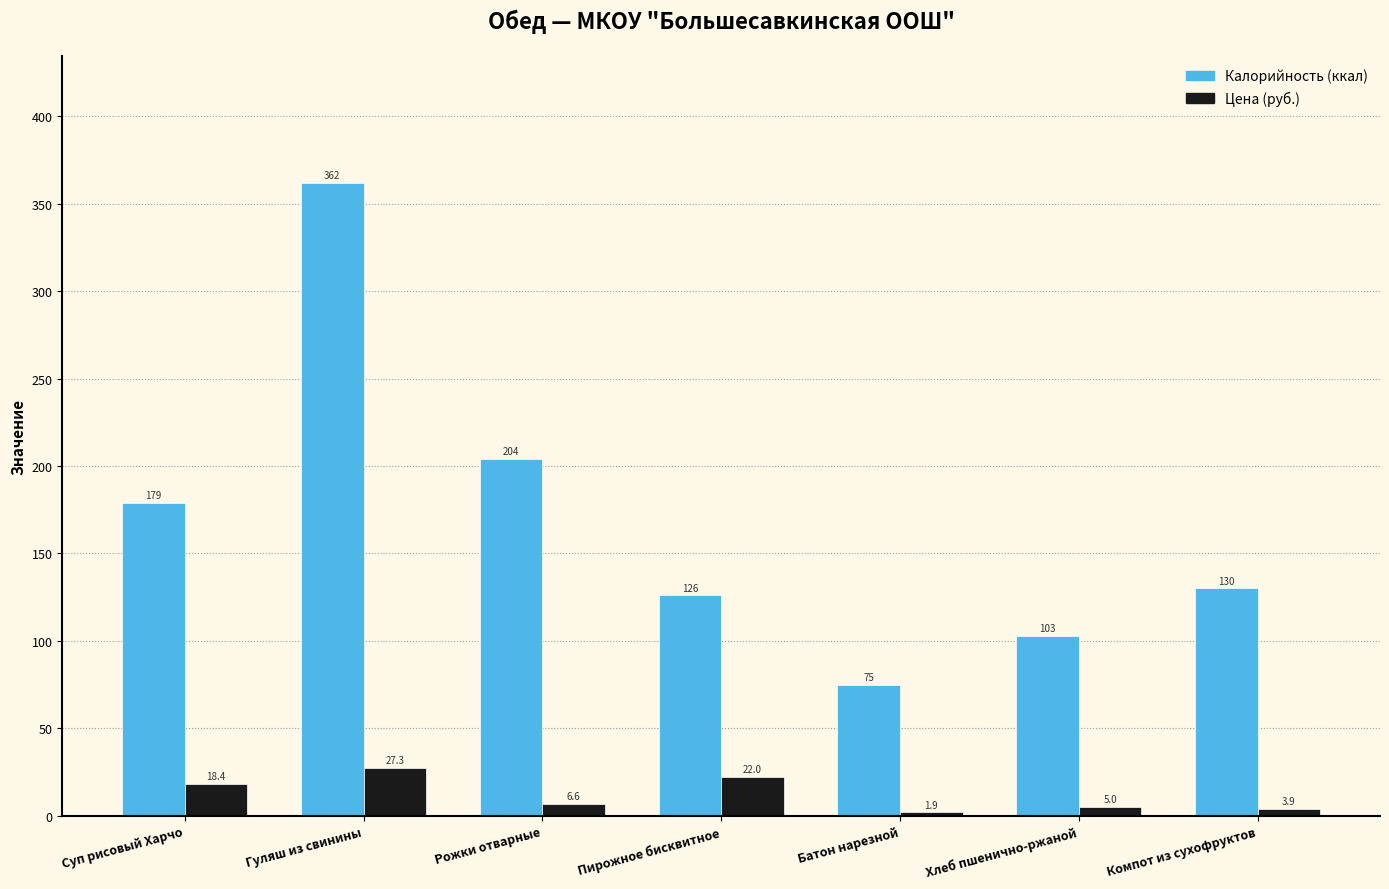

Reading left to right, transcribe all the data shown in this chart.

Калорийность: Суп рисовый Харчо=179.0	Гуляш из свинины=362.0	Рожки отварные=204.0	Пирожное бисквитное=126.0	Батон нарезной=75.0	Хлеб пшенично-ржаной=103.0	Компот из сухофруктов=130.0
Цена: Суп рисовый Харчо=18.4	Гуляш из свинины=27.3	Рожки отварные=6.6	Пирожное бисквитное=22.0	Батон нарезной=1.9	Хлеб пшенично-ржаной=5.0	Компот из сухофруктов=3.9